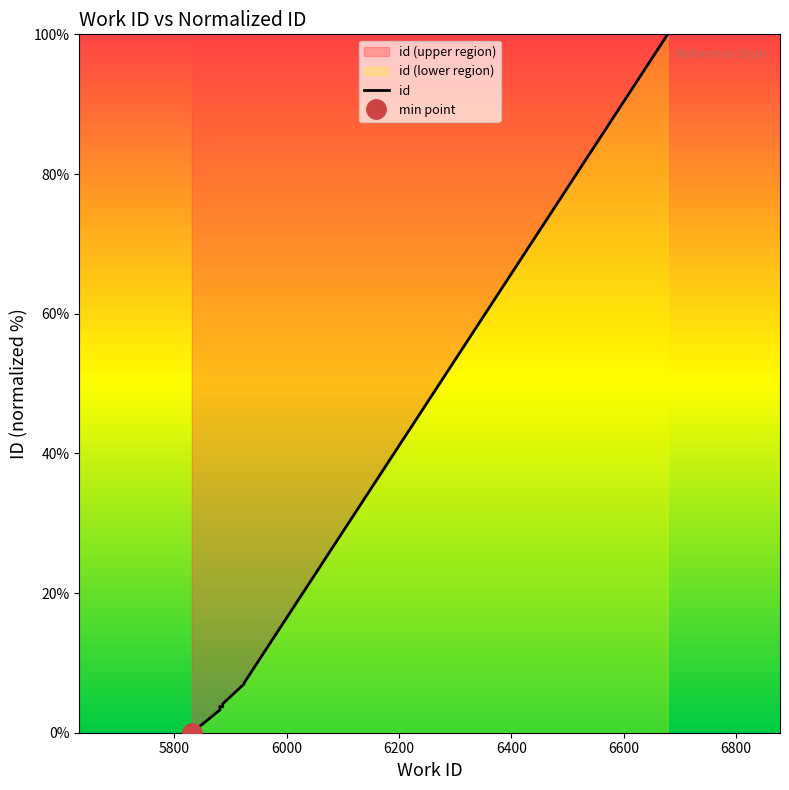

How many values are below 4?

5